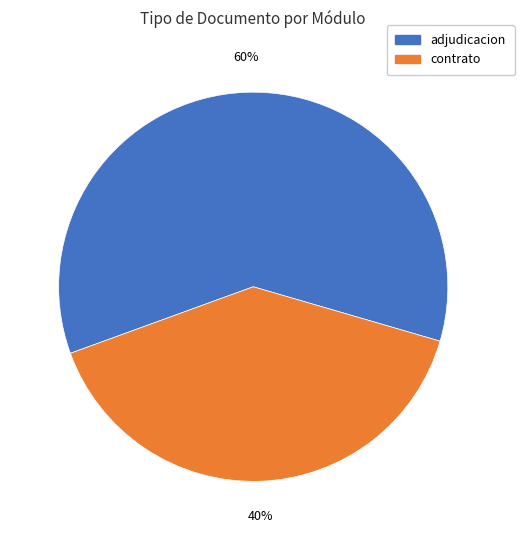

To the nearest percent, what is the difference between the largest and smallest slice percentages?

20%